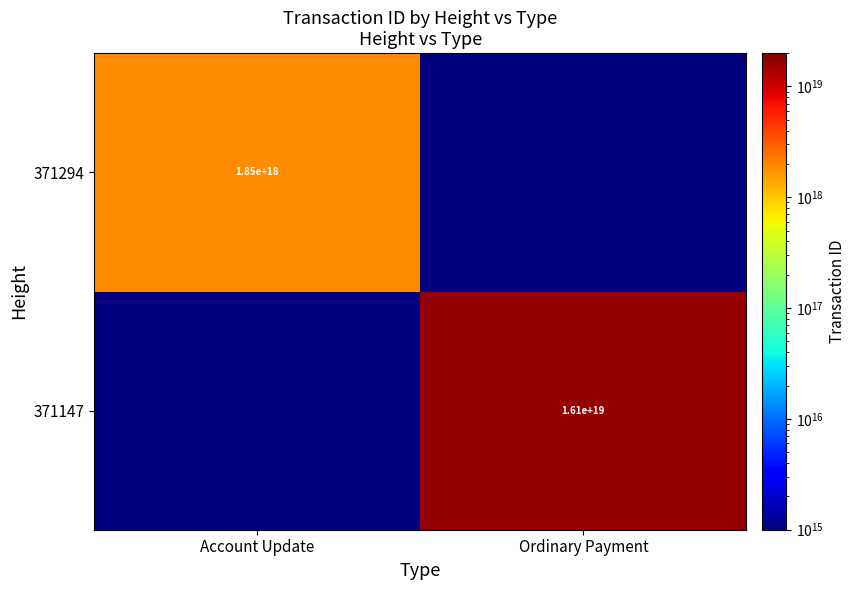

The 371147 series shows 16100000000000000000 at Ordinary Payment. True or false?

True